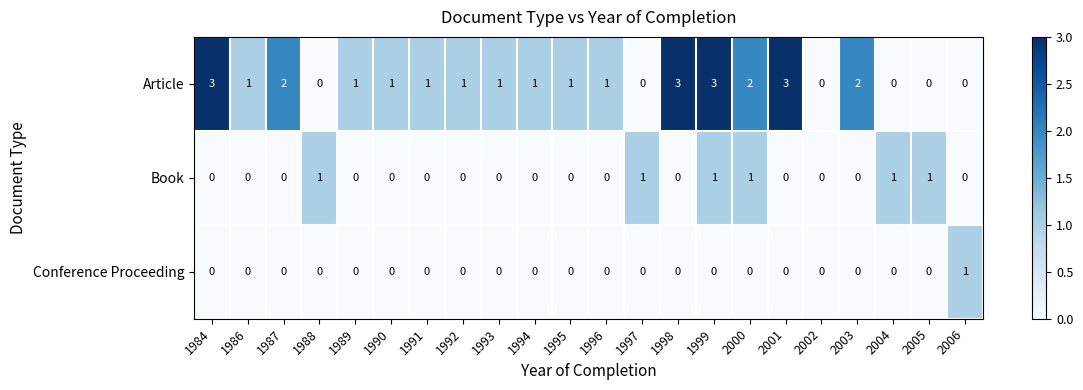

What is the difference between the maximum and minimum values in the Article series?

3